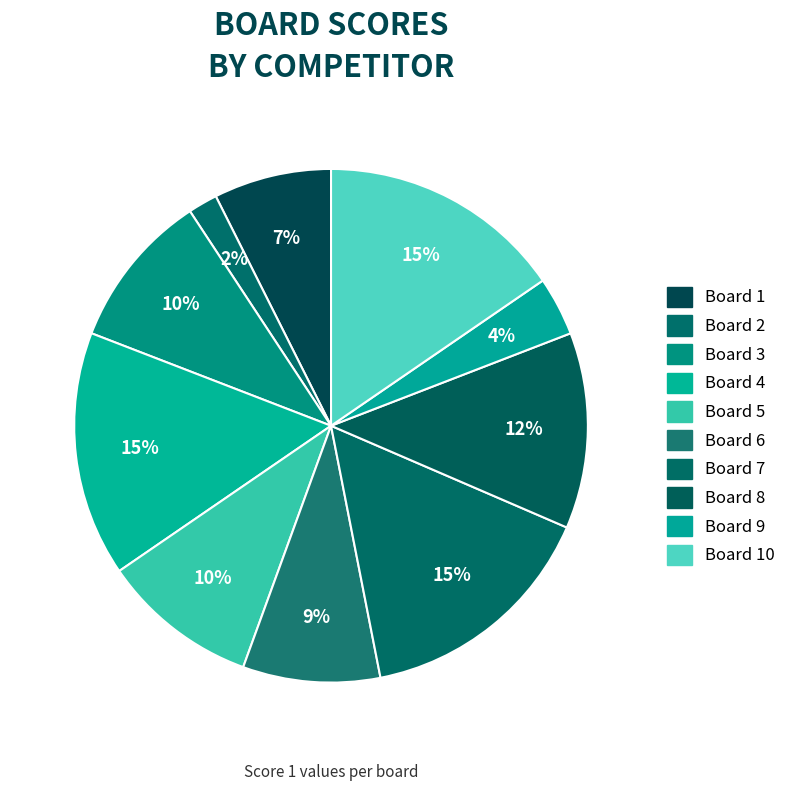

To the nearest percent, what is the average slice percentage?

10%